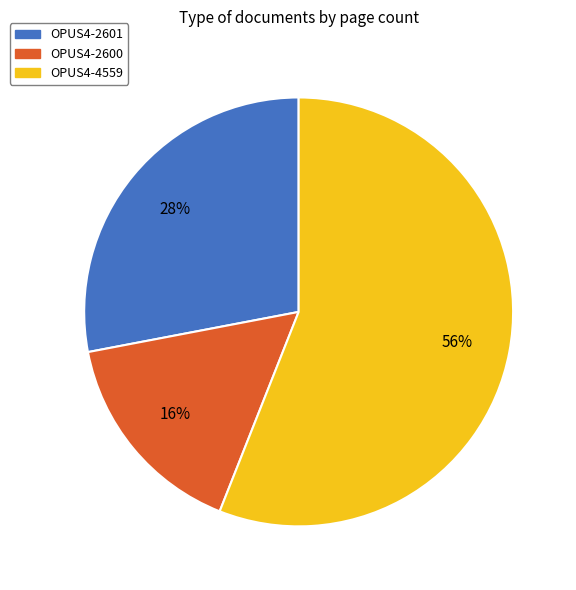

Is there a majority slice in this chart?

Yes